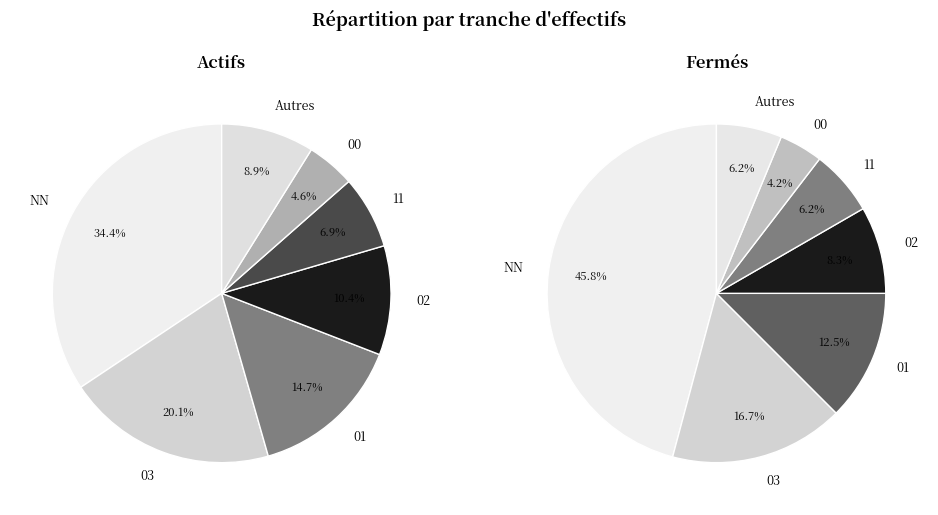

To the nearest percent, what percentage of the pie is 00?

5%